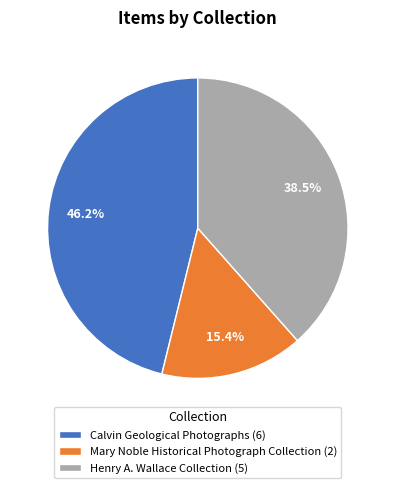

What is the ratio of the value at Calvin Geological Photographs (6) to the value at Mary Noble Historical Photograph Collection (2)?

3.0